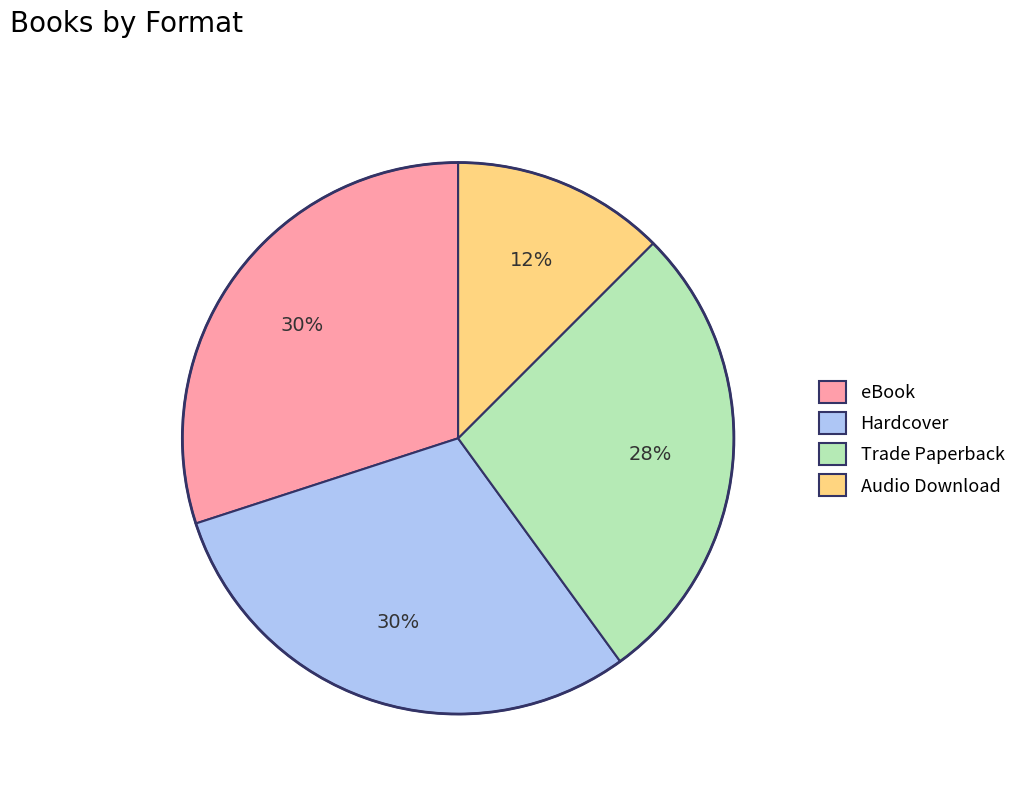

What is the ratio of the value at eBook to the value at Hardcover?

1.0